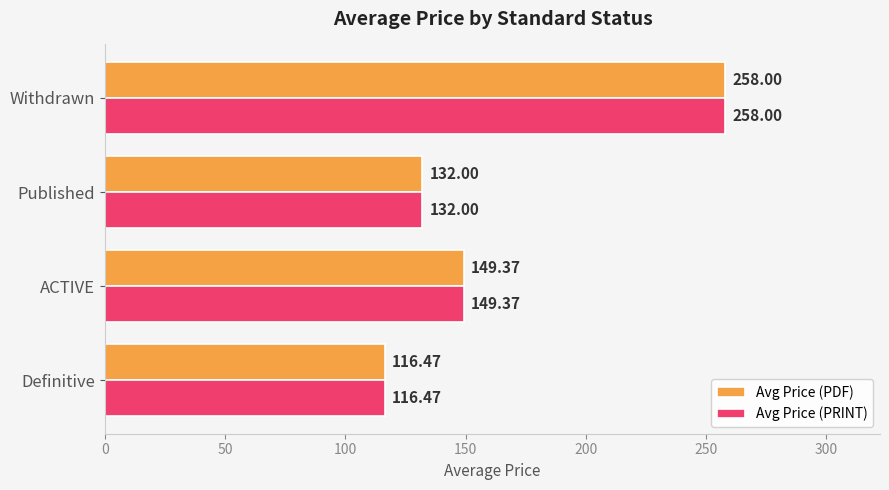

How many data points does each series have?

4